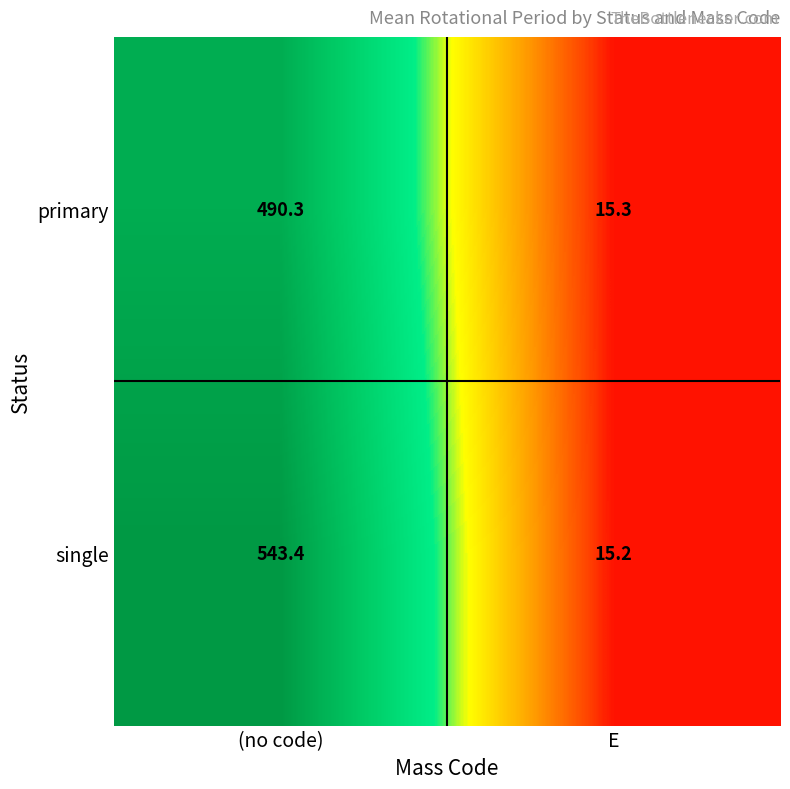

True or false: single has a value of 27.3 at E.

False